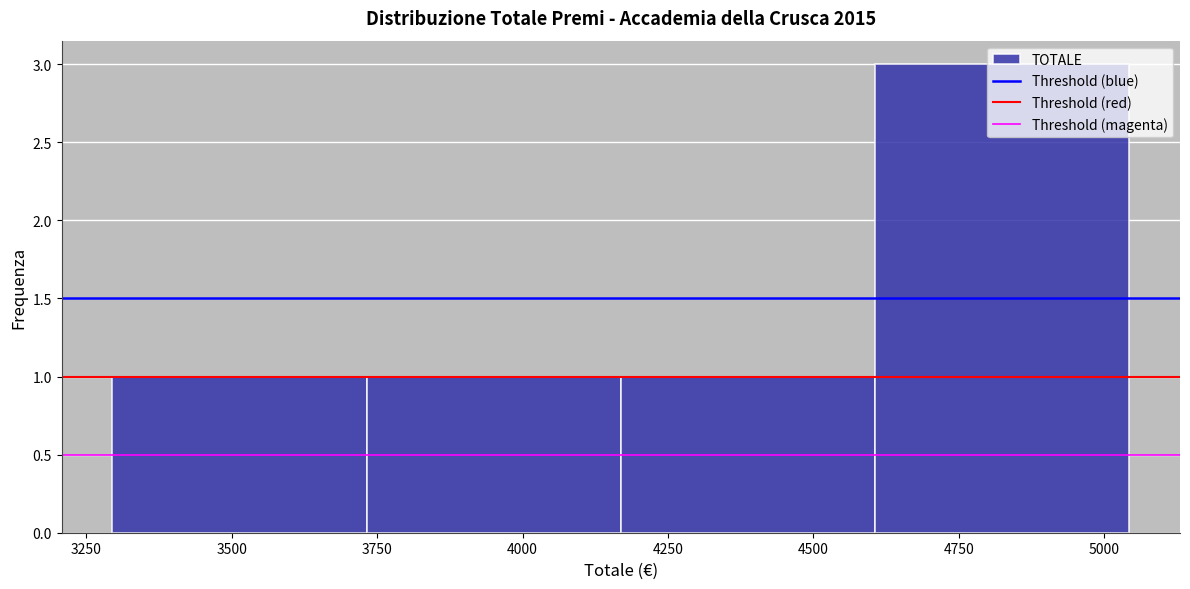

Reading left to right, transcribe this chart: for each bar, give the range it covers on the x-axis and its height. Neither the bar edges nor the heights are printed on the chart, so give them approximately, as read against the axes.

3300 to 3750: 1
3750 to 4150: 1
4150 to 4600: 1
4600 to 5050: 3